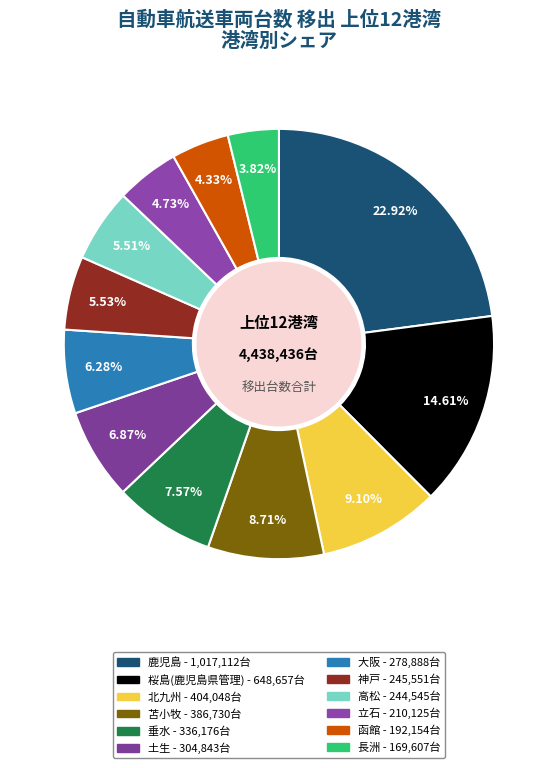

What is the total percentage of 土生 and 苫小牧?

15.6%